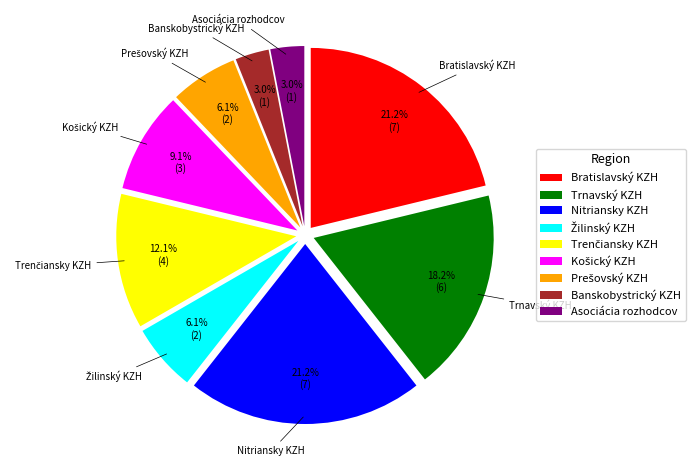

How much of the chart is everything except Trnavský KZH?

81.8%